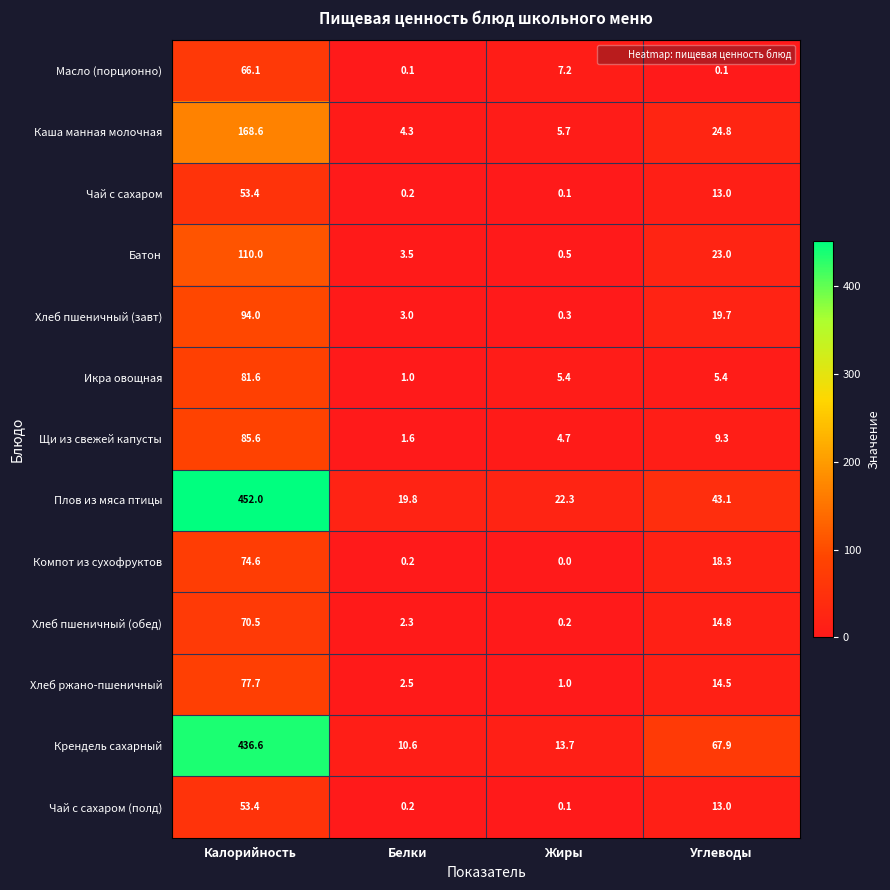

What is the difference between the second highest and second lowest values in the Щи из свежей капусты series?

4.6